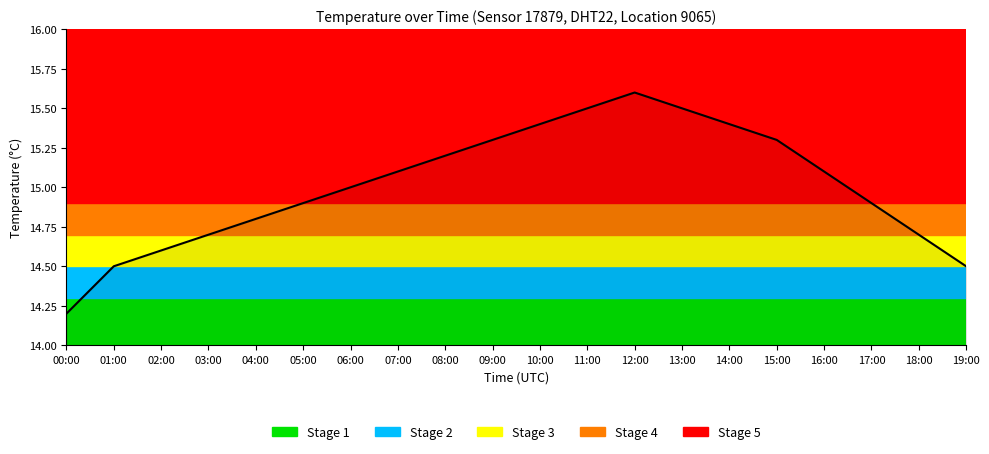

The chart shows a value of 6.2 at 02:00. True or false?

False